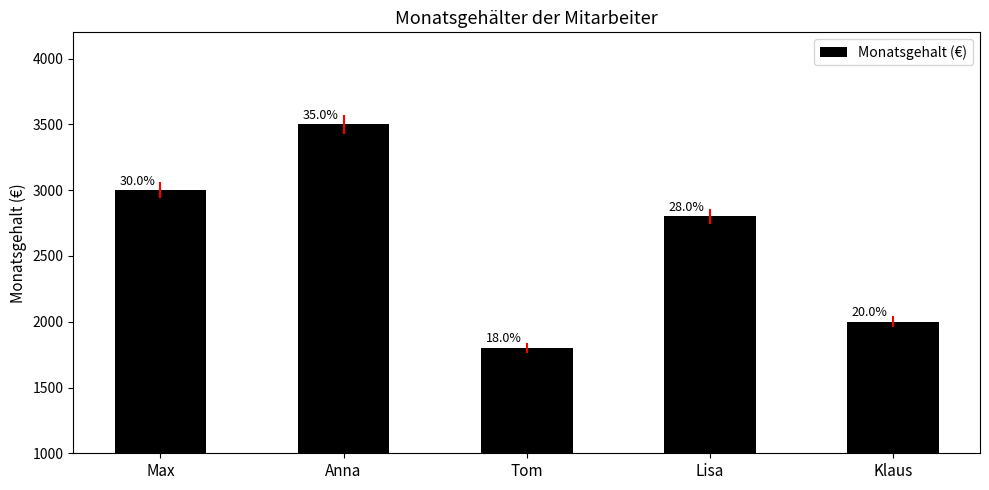

Between Tom and Anna, which is larger?

Anna